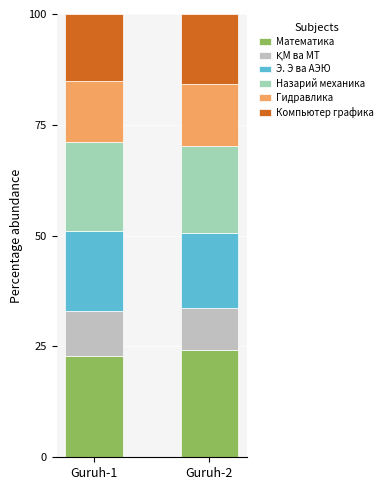

What is the minimum value for Математика?

22.9